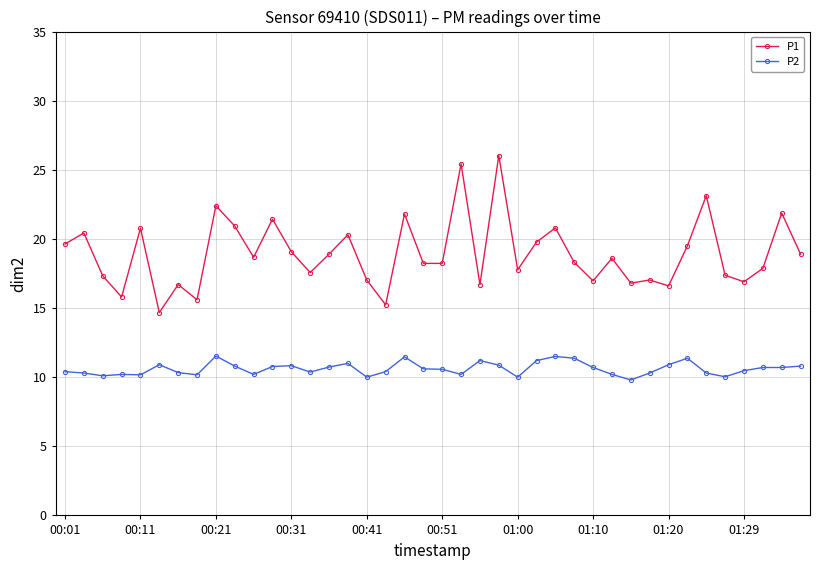

What is the value of the P1 point at the 16th from the left?

20.3